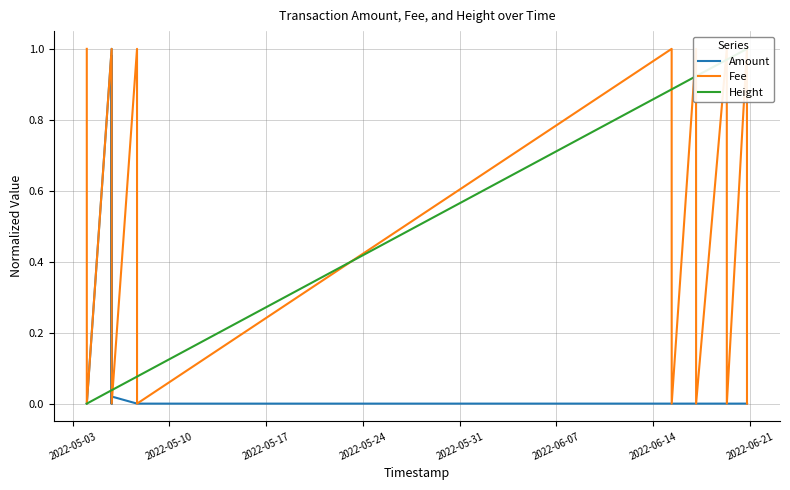

Is this an area chart (filled region under the line)?

No